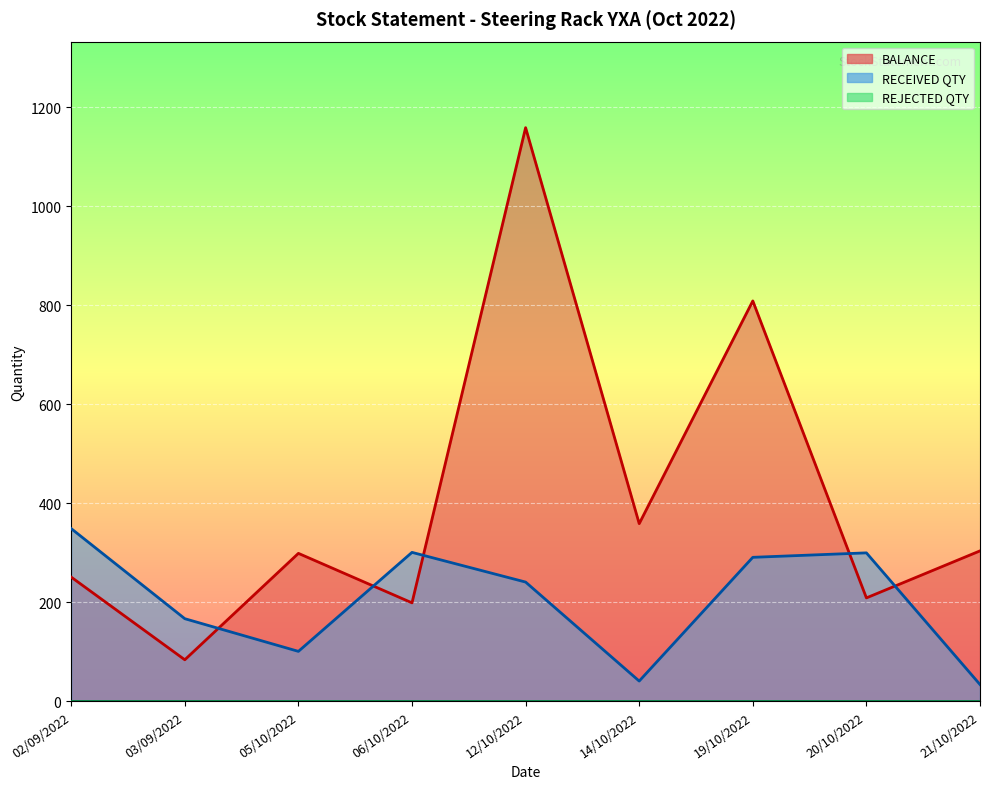

What is the sum of all RECEIVED QTY values?

1825